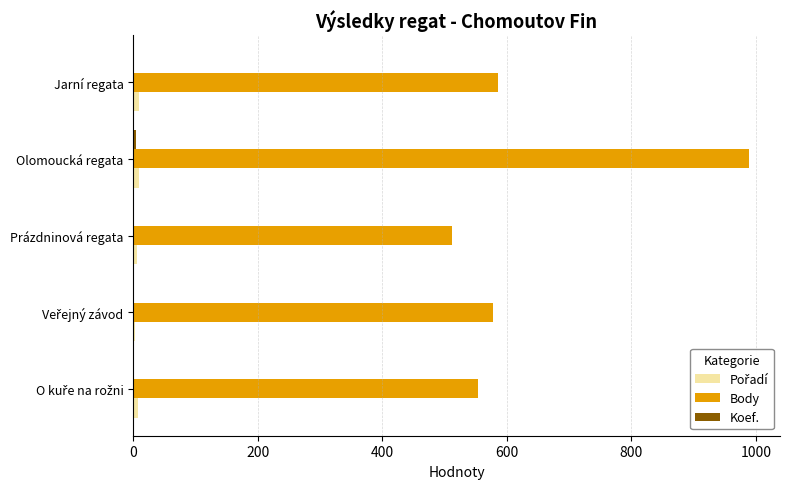

At which label does Body reach its peak?

Olomoucká regata